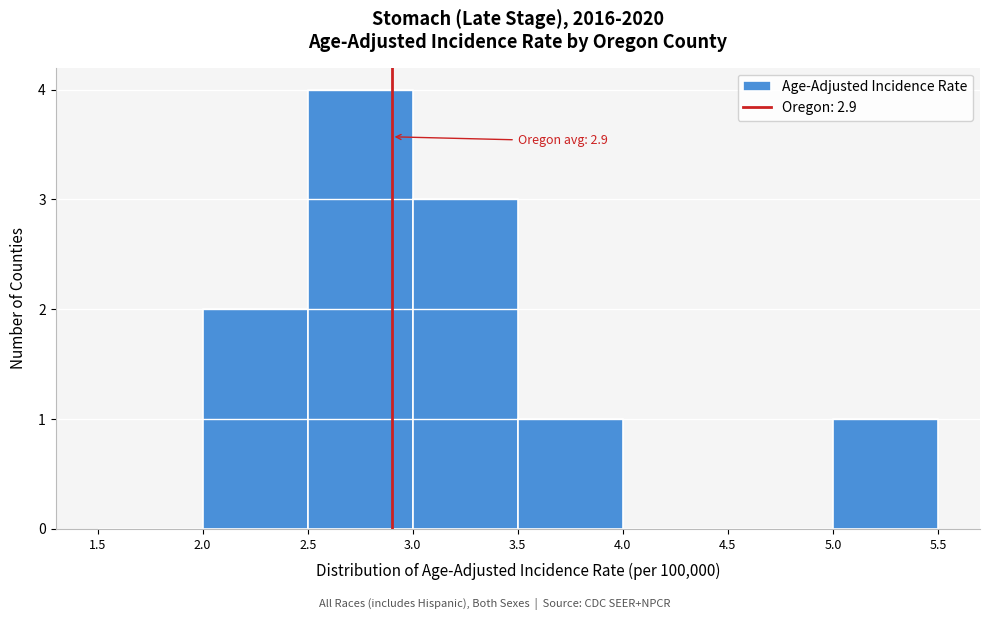

Over which range of the x-axis is the bar tallest?

2.5 to 3.0